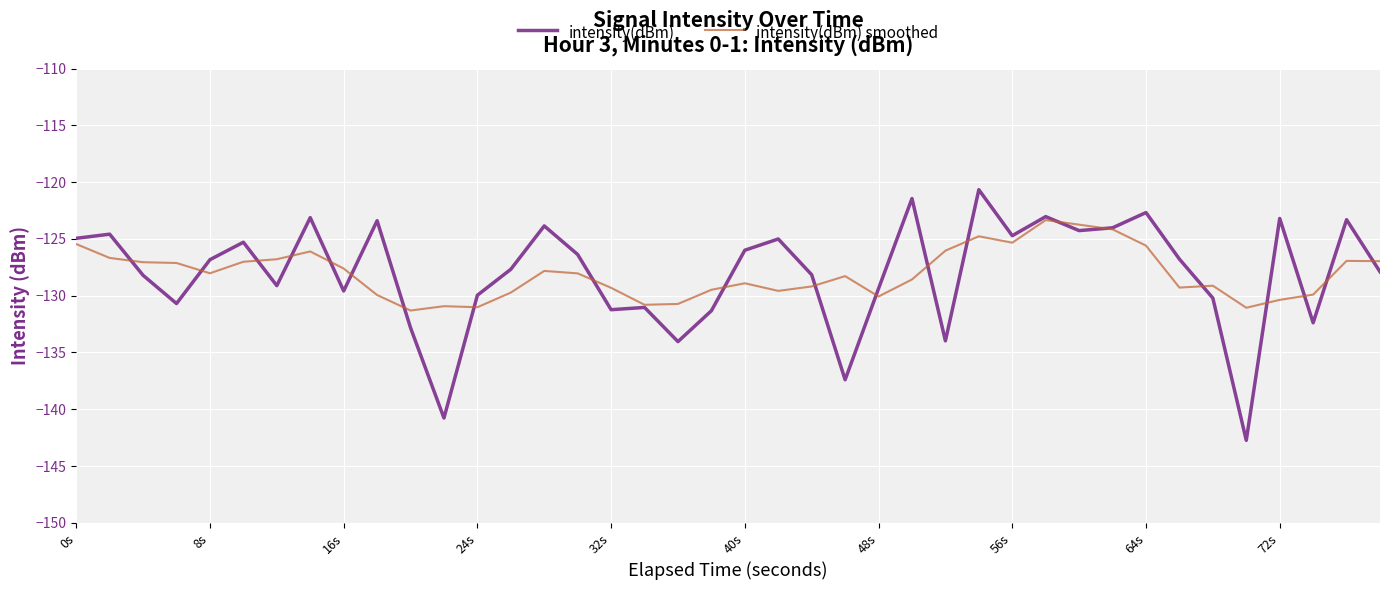

What is the greatest value displayed?

-120.7